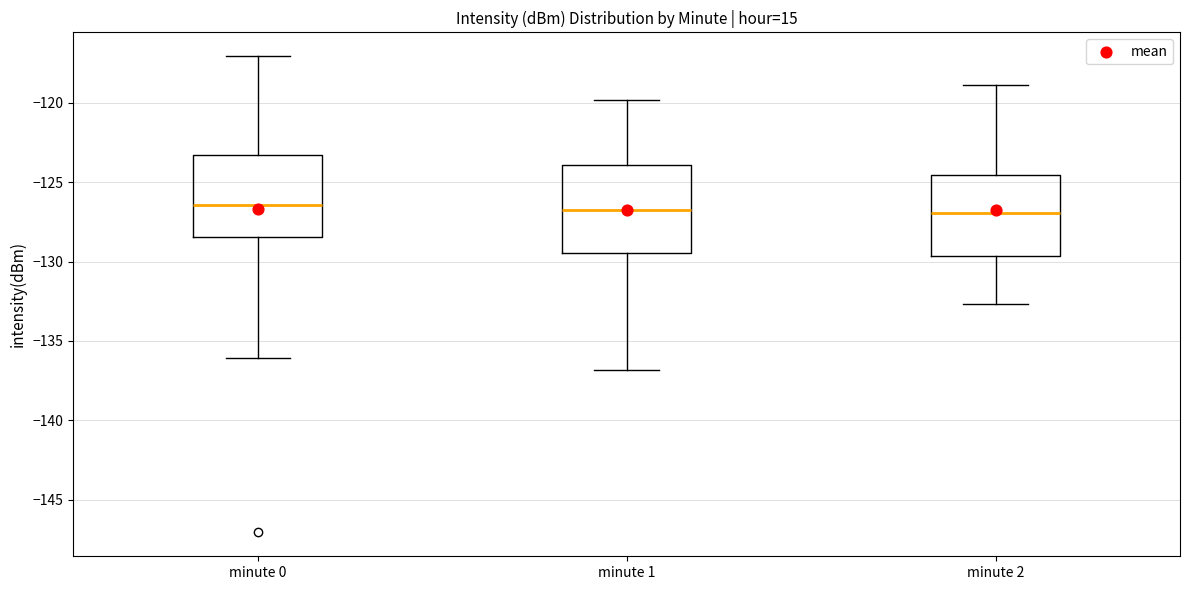

Reading left to right, read every box against the y-axis: the position of its median line, the range the box covers, and the ends of its whiskers. The values are not printed on the chart, so give them approximately, as read against the axis.

minute 0: median -126.5, box -128.5 to -123.5, whiskers -136.0 to -117.0
minute 1: median -127.0, box -129.5 to -124.0, whiskers -137.0 to -120.0
minute 2: median -127.0, box -129.5 to -124.5, whiskers -132.5 to -119.0